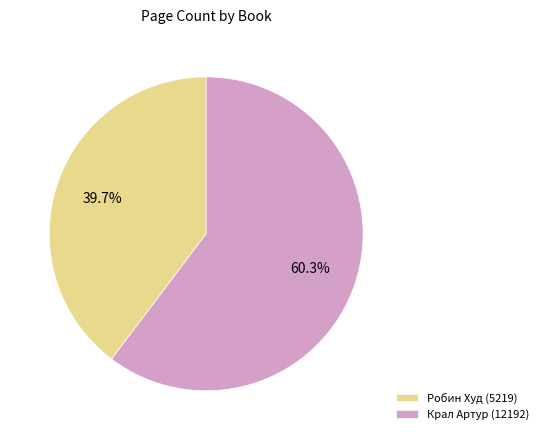

Combined, do Крал Артур (12192) and Робин Худ (5219) account for over 50%?

Yes